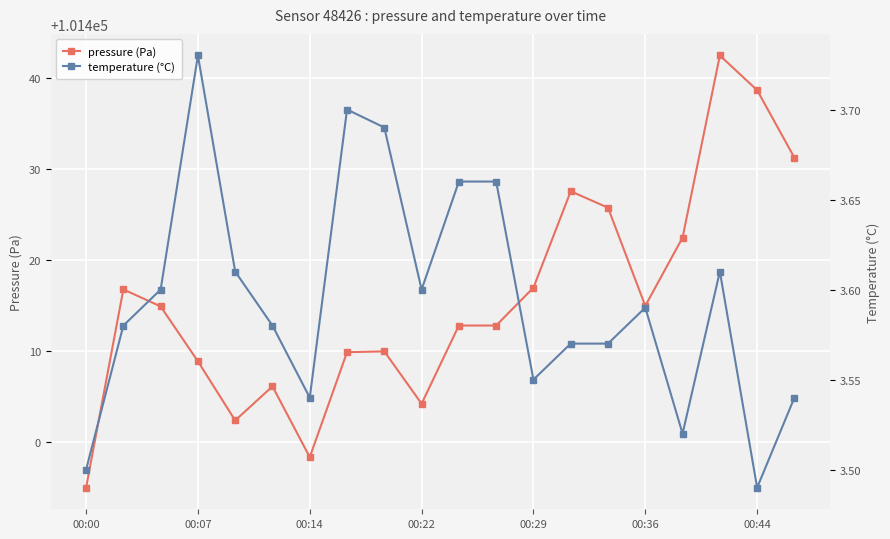

True or false: pressure (Pa) has a value of 141246.5 at 00:07.

False